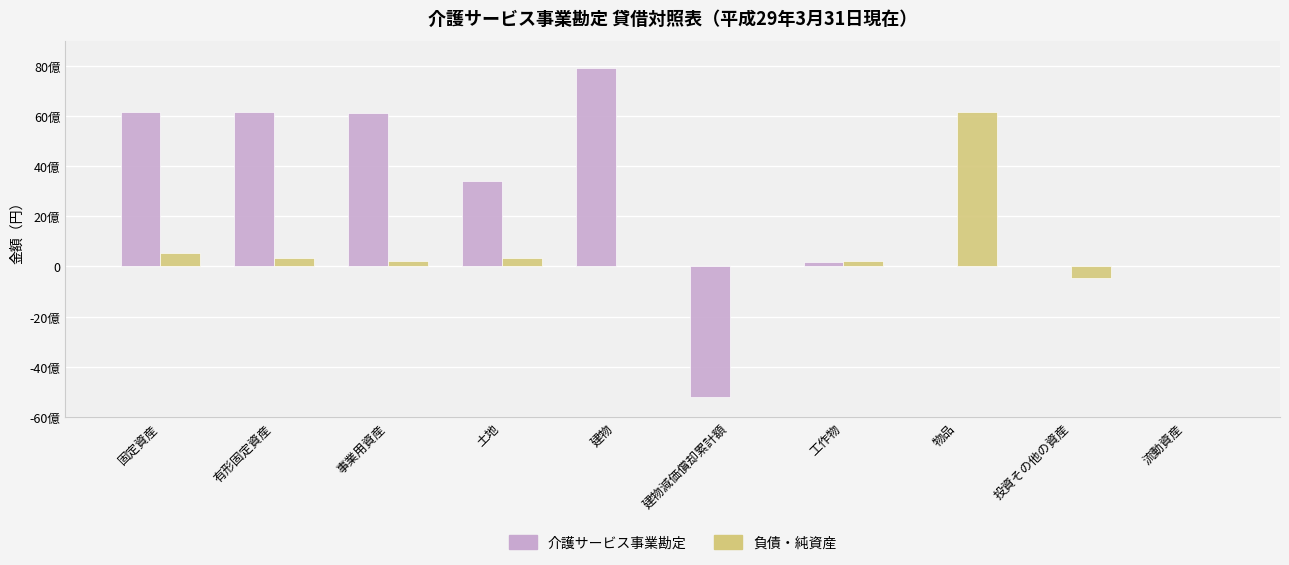

Reading left to right, list all the values displayed in this chart.

介護サービス事業勘定: 6140067659	6139897878	6122984413	3414490246	7901276929	-5207197679	164142942	30458786	169781	0
負債・純資産: 551223805	327318456	223905349	320497290	6821166	784456	223120893	6140067659	-471654751	0